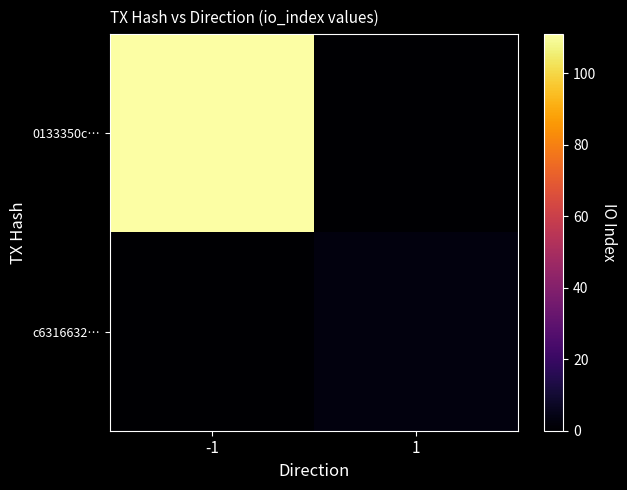

List the series in order of their peak value, highest first.

0133350c…, c6316632…